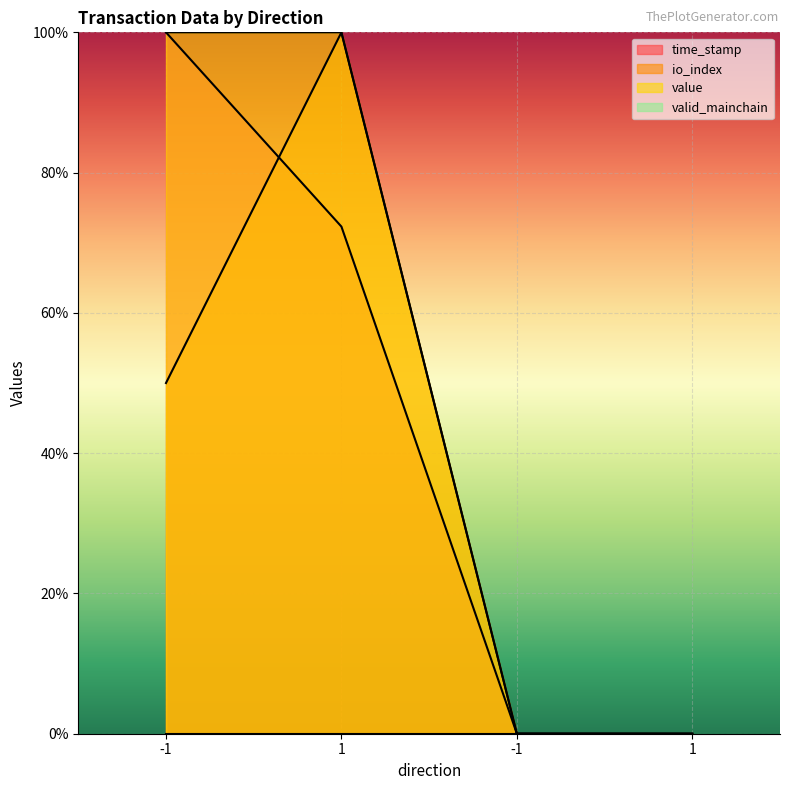

What is the sum of the value values at 1 and 1?

100.0